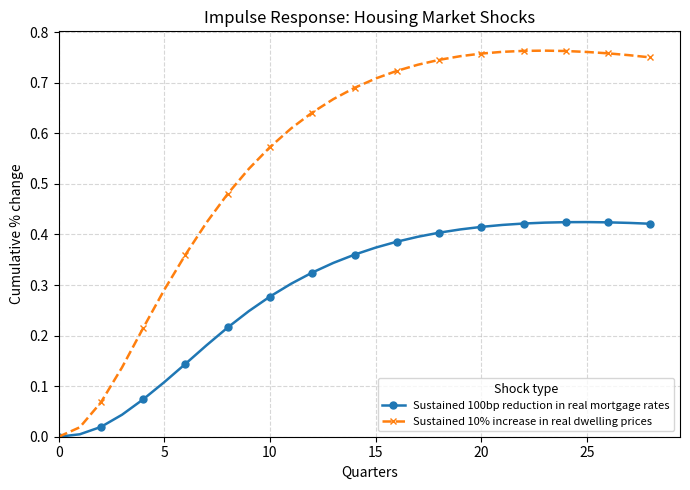

True or false: Sustained 100bp reduction in real mortgage rates has more than 0 interior local peaks.

True